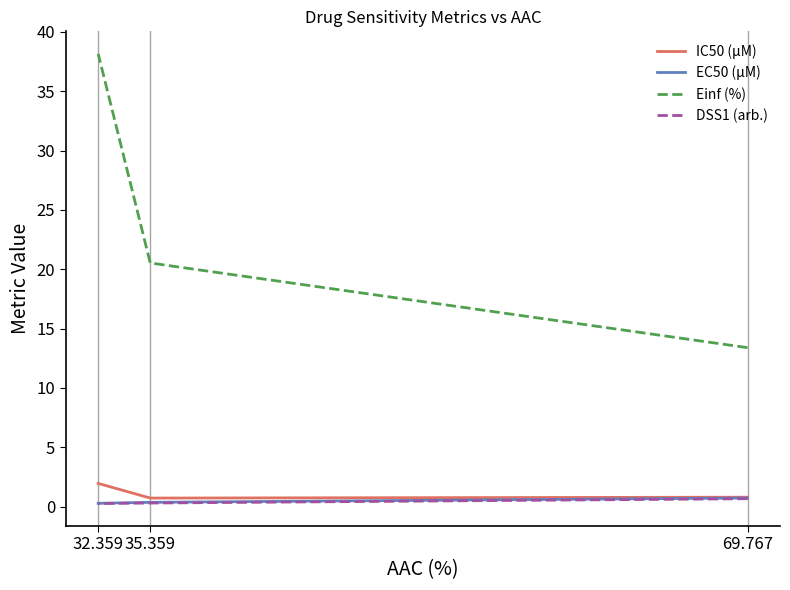

At which label is DSS1 (arb.) closest to 0?

32.359